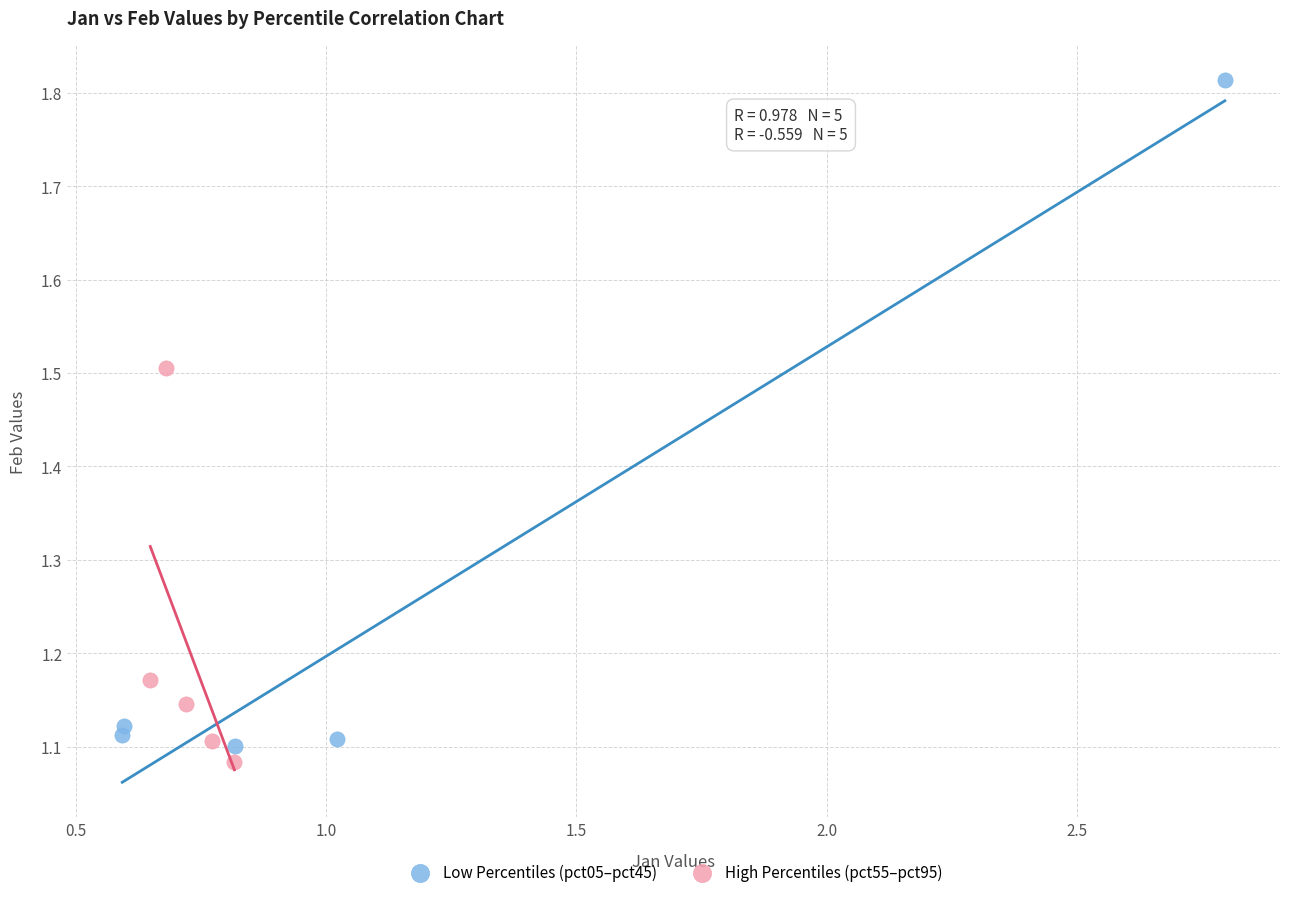

Which series contains the highest Y value?

Low Percentiles (pct05–pct45)